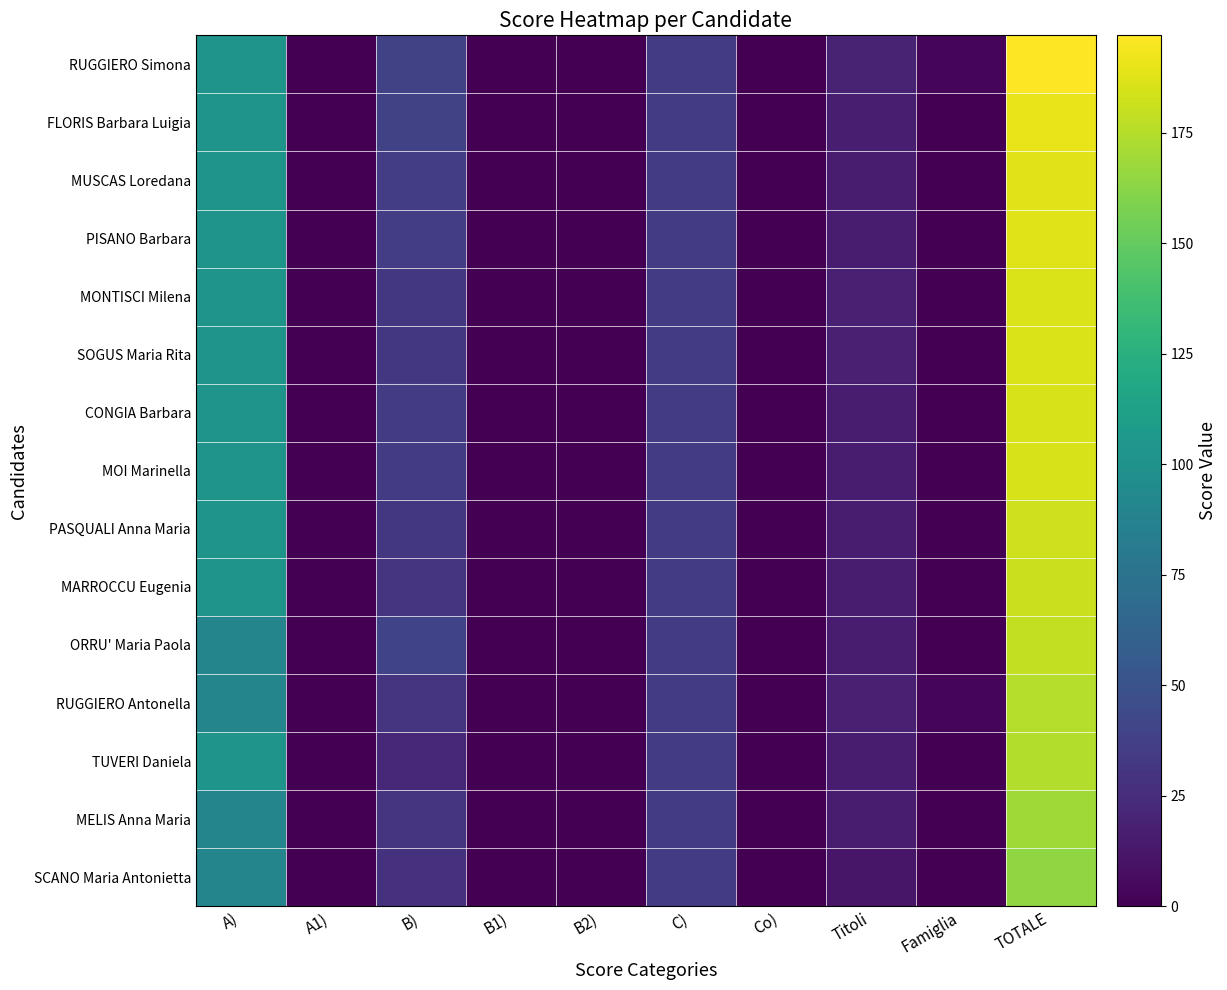

At how many categories does at least one series exceed 23?

4